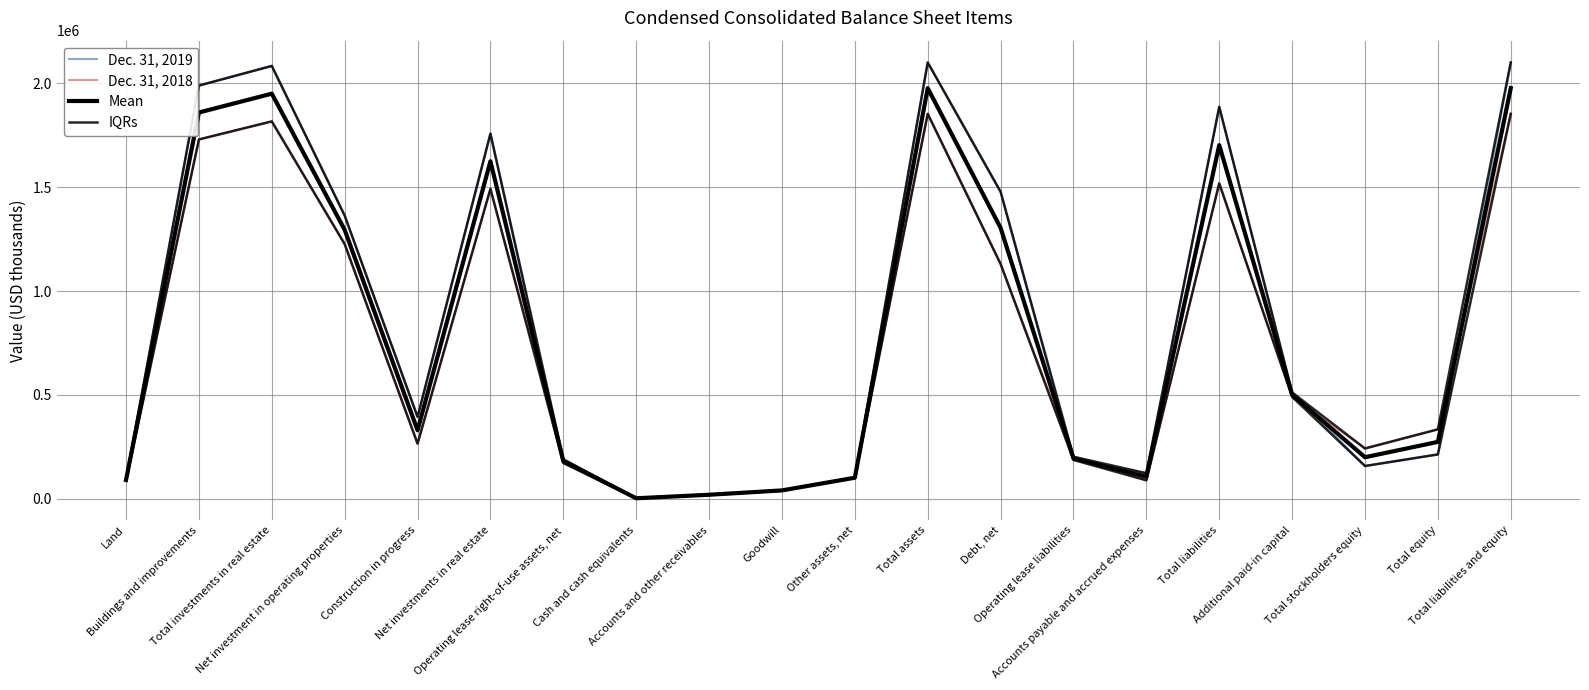

Reading right to left, extract all data points from this chart.

Dec. 31, 2019: 2100999.0	213888.0	158162.0	512324.0	1887111.0	123304.0	187443.0	1478402.0	2100999.0	101082.0	40646.0	21008.0	3048.0	172976.0	1758300.0	394474.0	1363826.0	2084324.0	1989731.0	94593.0
Dec. 31, 2018: 1853667.0	334633.0	242555.0	491314.0	1519034.0	89315.0	202699.0	1130823.0	1853667.0	102290.0	40646.0	18464.0	2599.0	190304.0	1492421.0	265921.0	1226500.0	1817284.0	1730329.0	86955.0
Mean: 1977333.0	274260.5	200358.5	501819.0	1703072.5	106309.5	195071.0	1304612.5	1977333.0	101686.0	40646.0	19736.0	2823.5	181640.0	1625360.5	330197.5	1295163.0	1950804.0	1860030.0	90774.0
IQRs: 2100999.0	334633.0	242555.0	512324.0	1887111.0	123304.0	202699.0	1478402.0	2100999.0	102290.0	40646.0	21008.0	3048.0	190304.0	1758300.0	394474.0	1363826.0	2084324.0	1989731.0	94593.0